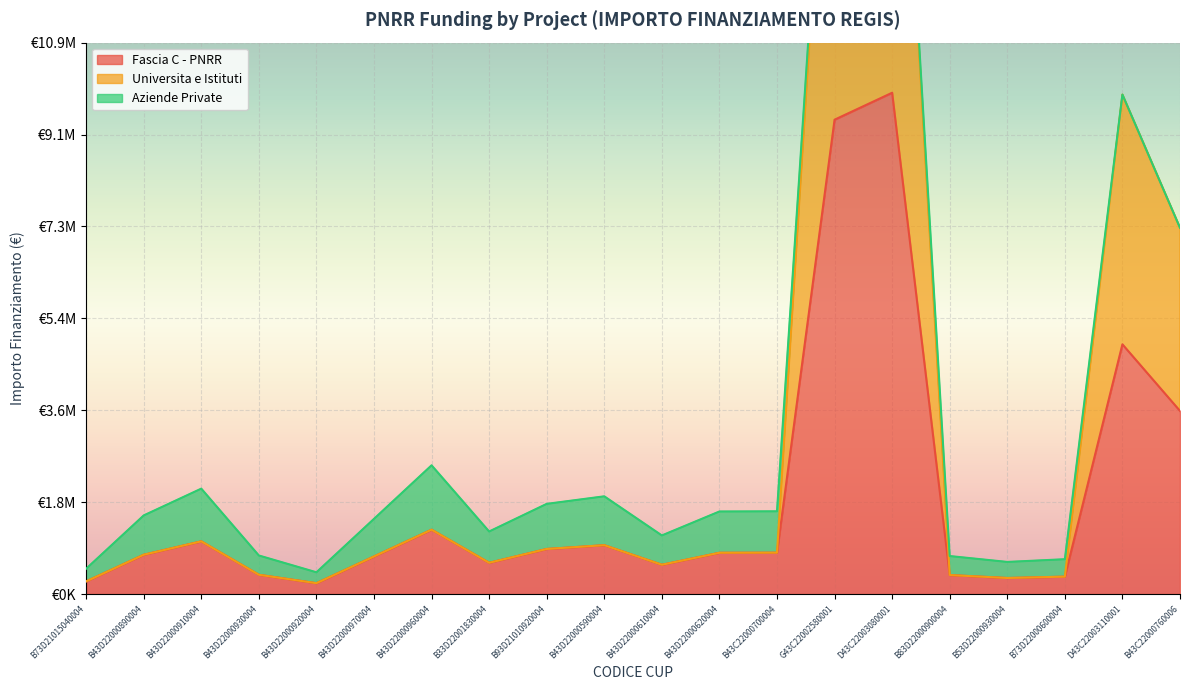

At which label does Fascia C - PNRR reach its peak?

D43C22003080001